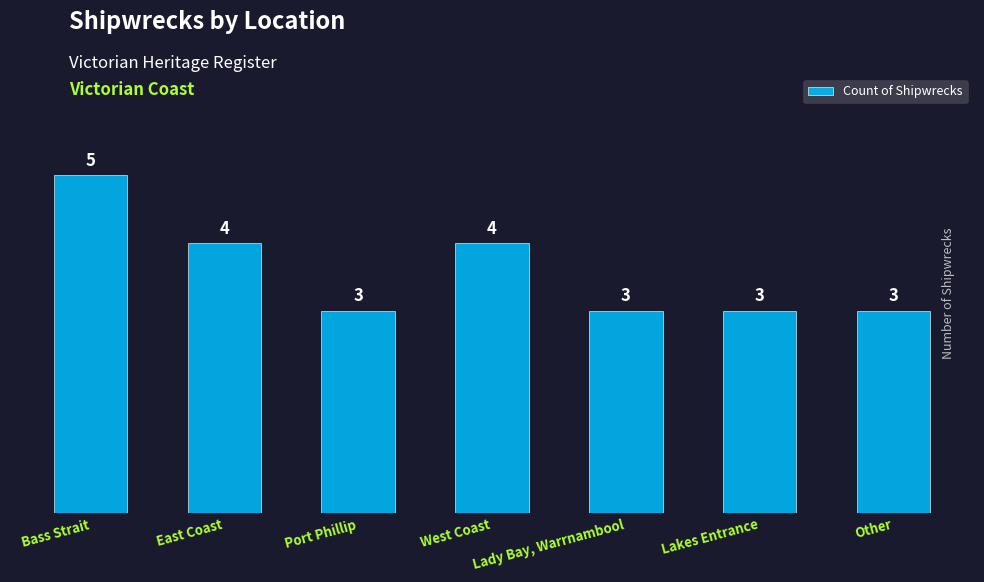

Reading left to right, transcribe all the data shown in this chart.

Bass Strait=5	East Coast=4	Port Phillip=3	West Coast=4	Lady Bay, Warrnambool=3	Lakes Entrance=3	Other=3